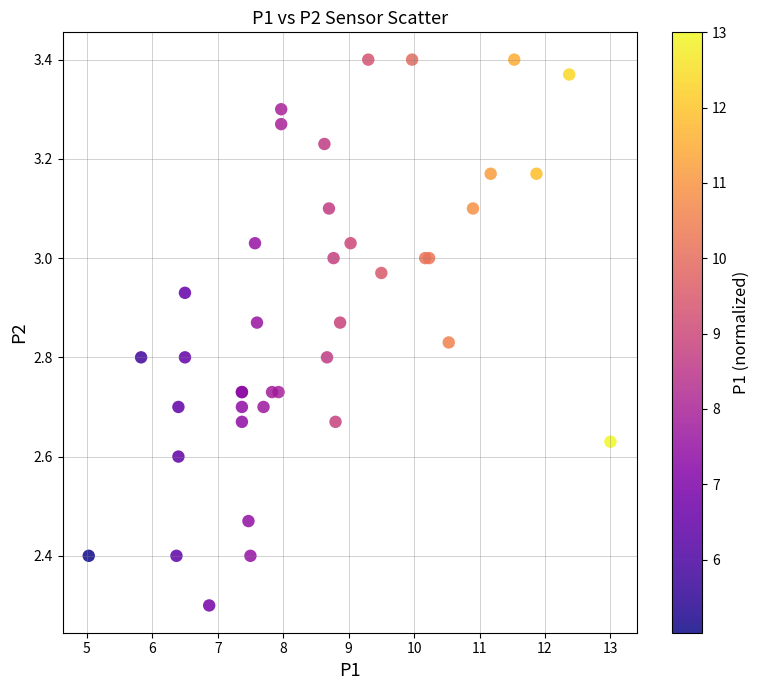

What Y value in the scatter plot is closest to 2?

2.3